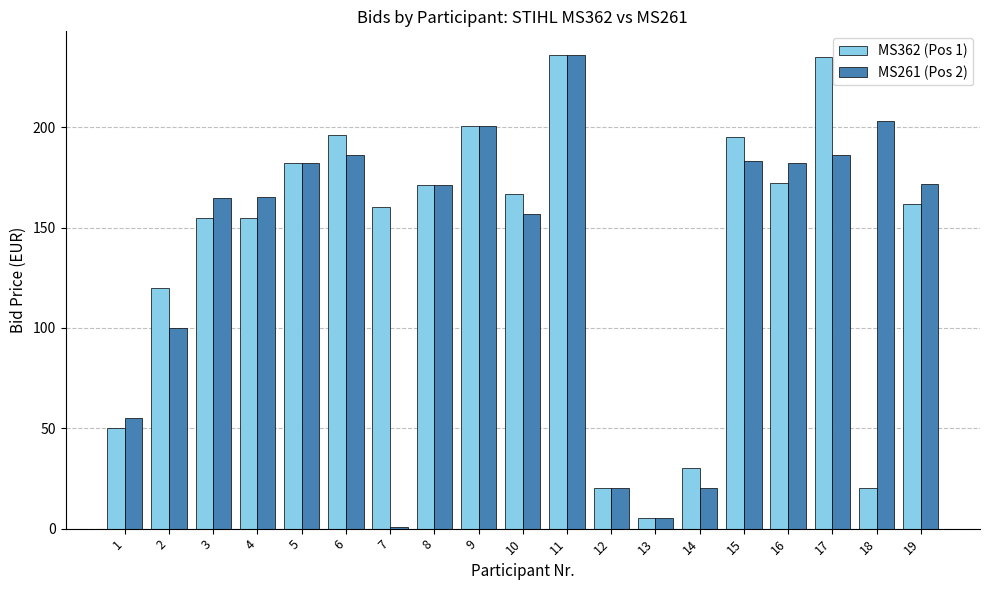

Rank the series at 14 from highest to lowest value.

MS362 (Pos 1), MS261 (Pos 2)